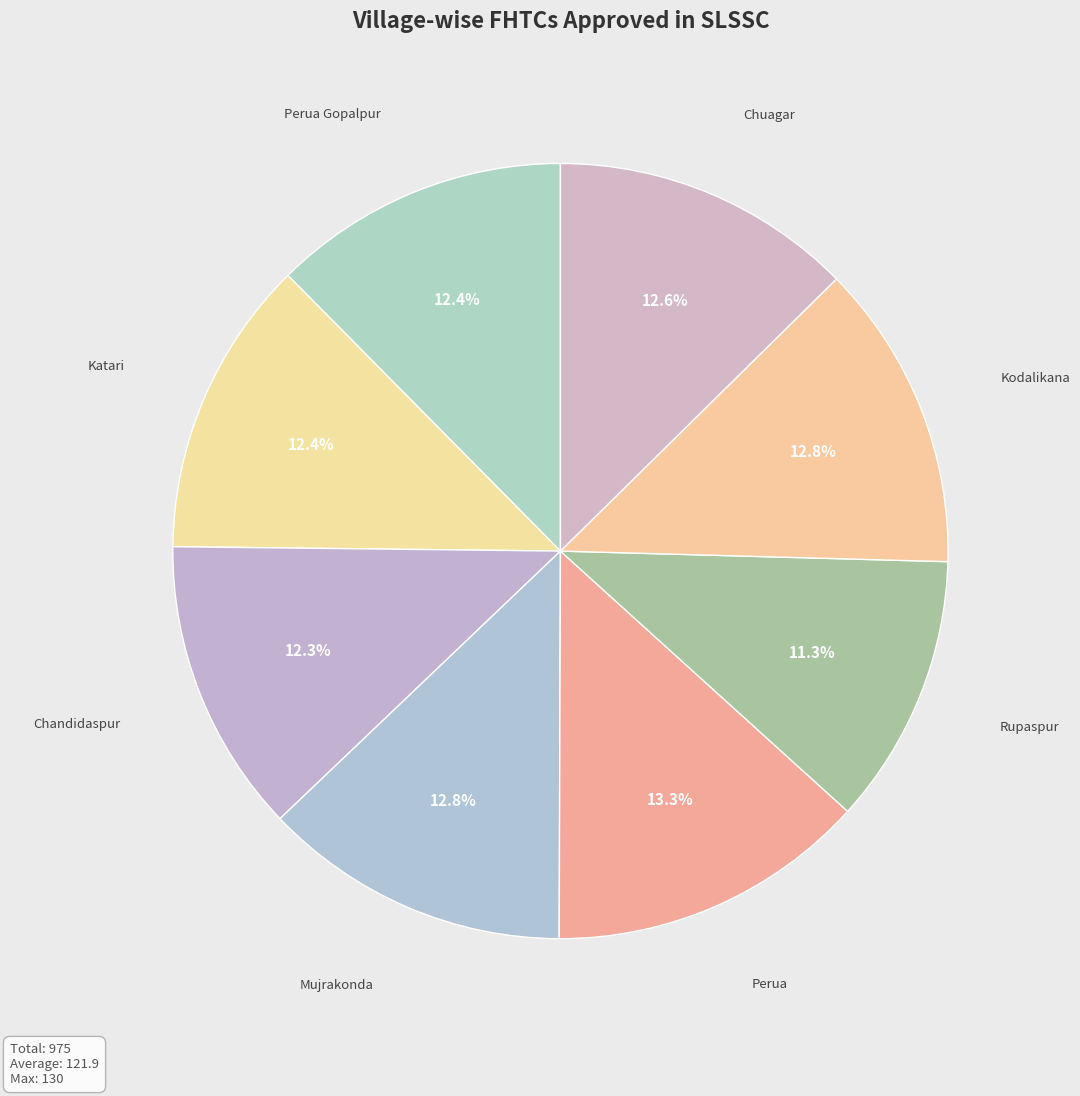

Which slice is the largest?

Perua